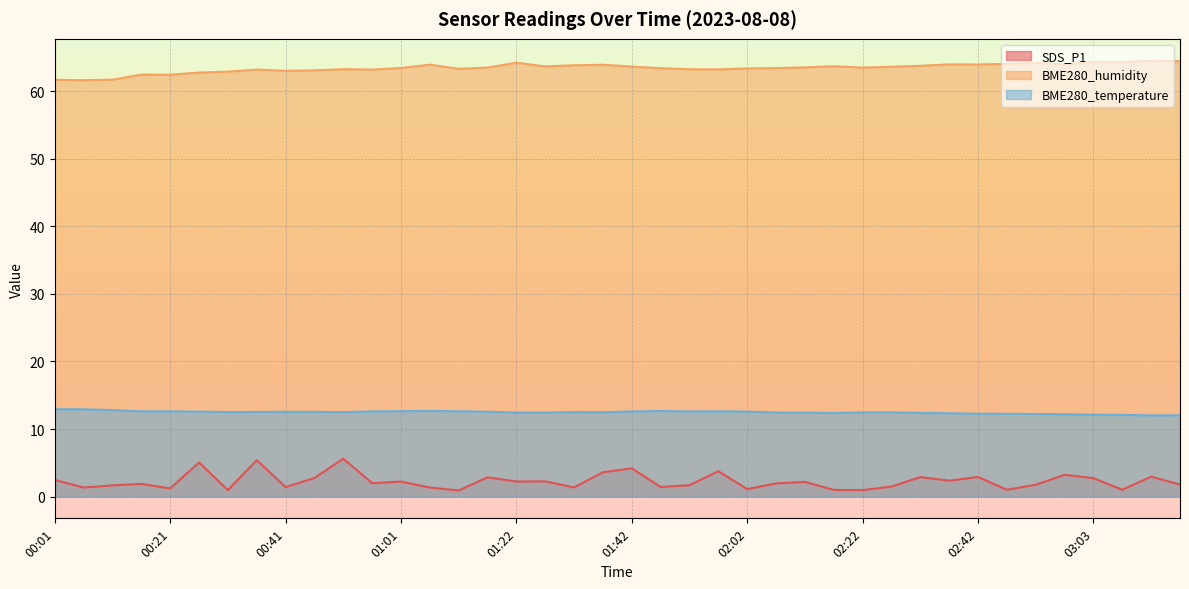

True or false: BME280_temperature has a value of 12.4 at 01:22.

True